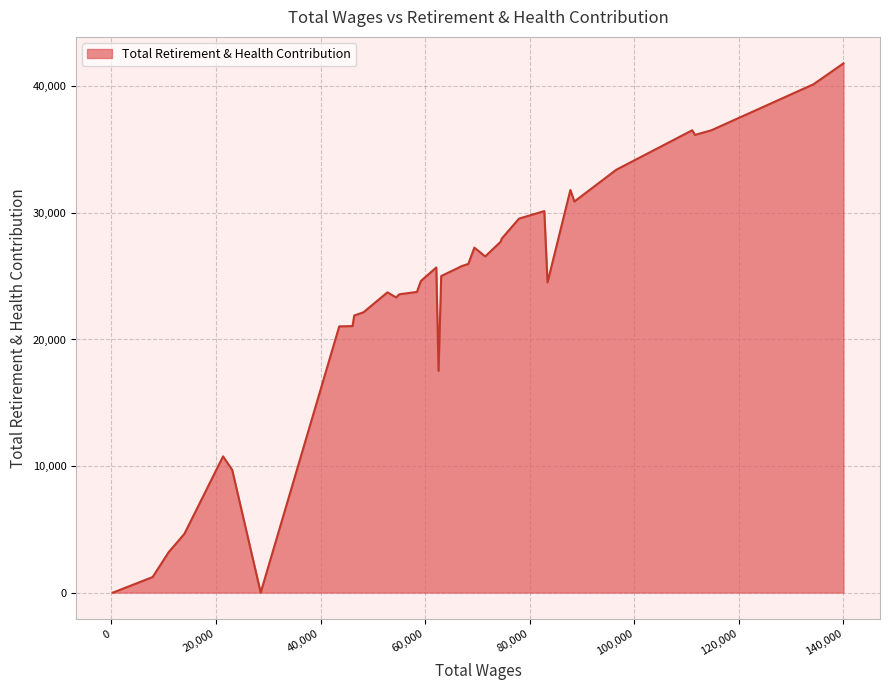

What is the change in value from 14 to 25?

-5106